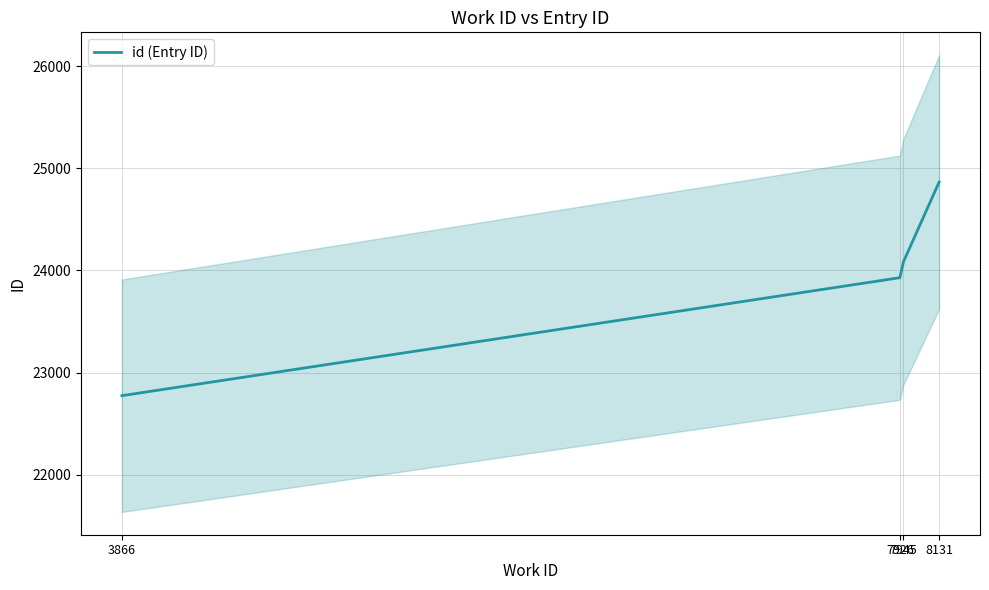

True or false: the data has more than 1 interior local peaks.

False